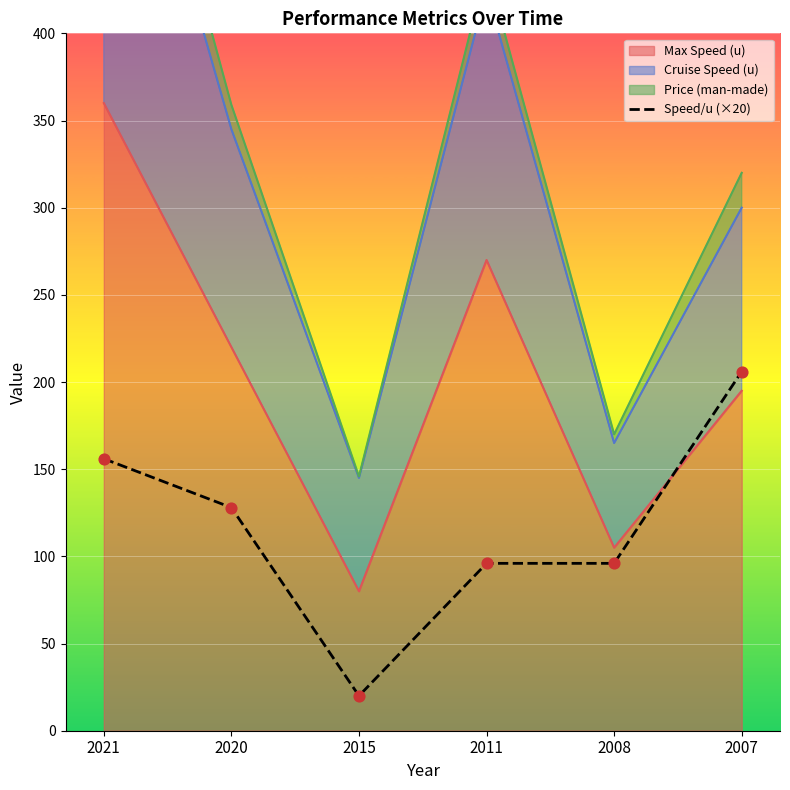

Which has a higher value, 2021 or 2008?

2021